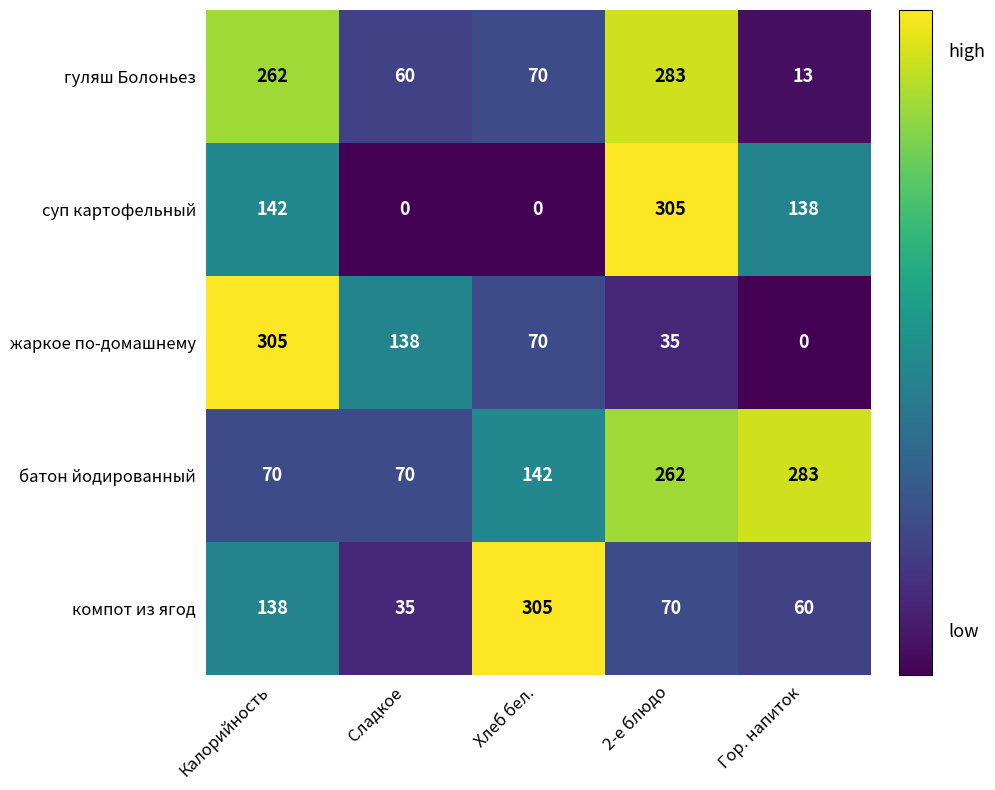

What is the spread (max minus min) of values at Хлеб бел.?

305